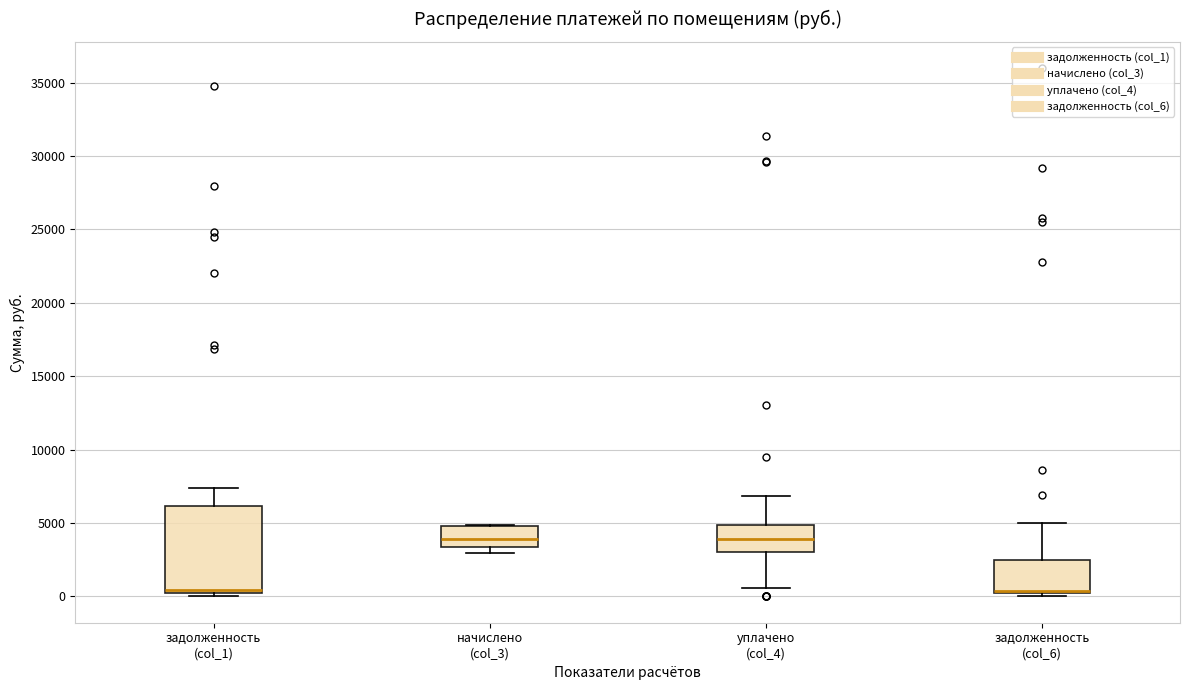

Reading left to right, read every box against the y-axis: the position of its median line, the range the box covers, and the ends of its whiskers. The values are not printed on the chart, so give them approximately, as read against the axis.

задолженность (col_1): median 500 (drawn on the box's lower edge), box 500 to 6000, whiskers 0 to 7500
начислено (col_3): median 4000, box 3500 to 5000, whiskers 3000 to 5000
уплачено (col_4): median 4000, box 3000 to 5000, whiskers 500 to 7000
задолженность (col_6): median 500 (drawn on the box's lower edge), box 500 to 2500, whiskers 0 to 5000